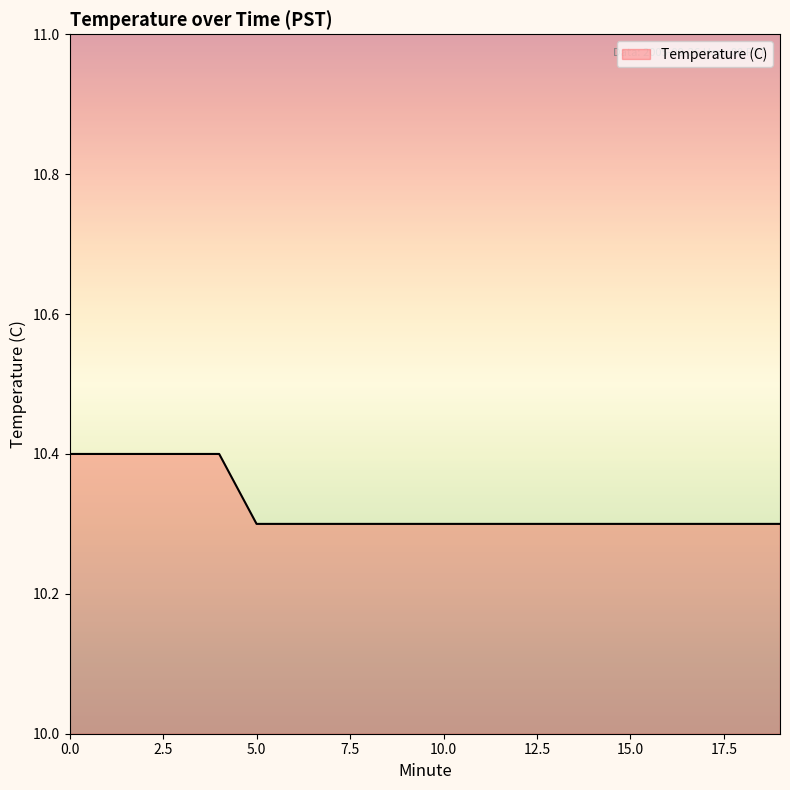

What is the smallest value displayed?

10.3